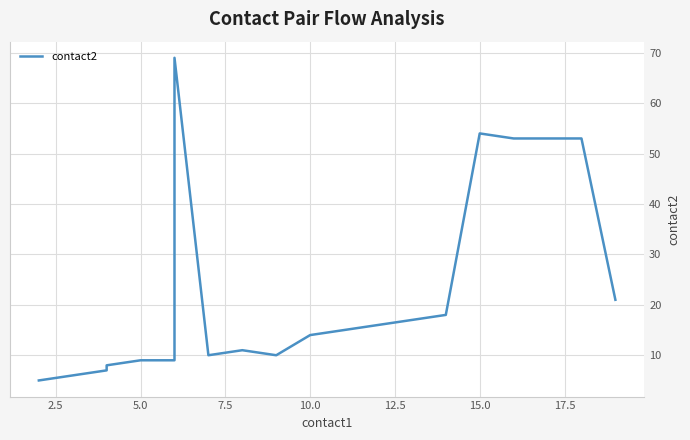

What is the label of the 20th point from the left?

19